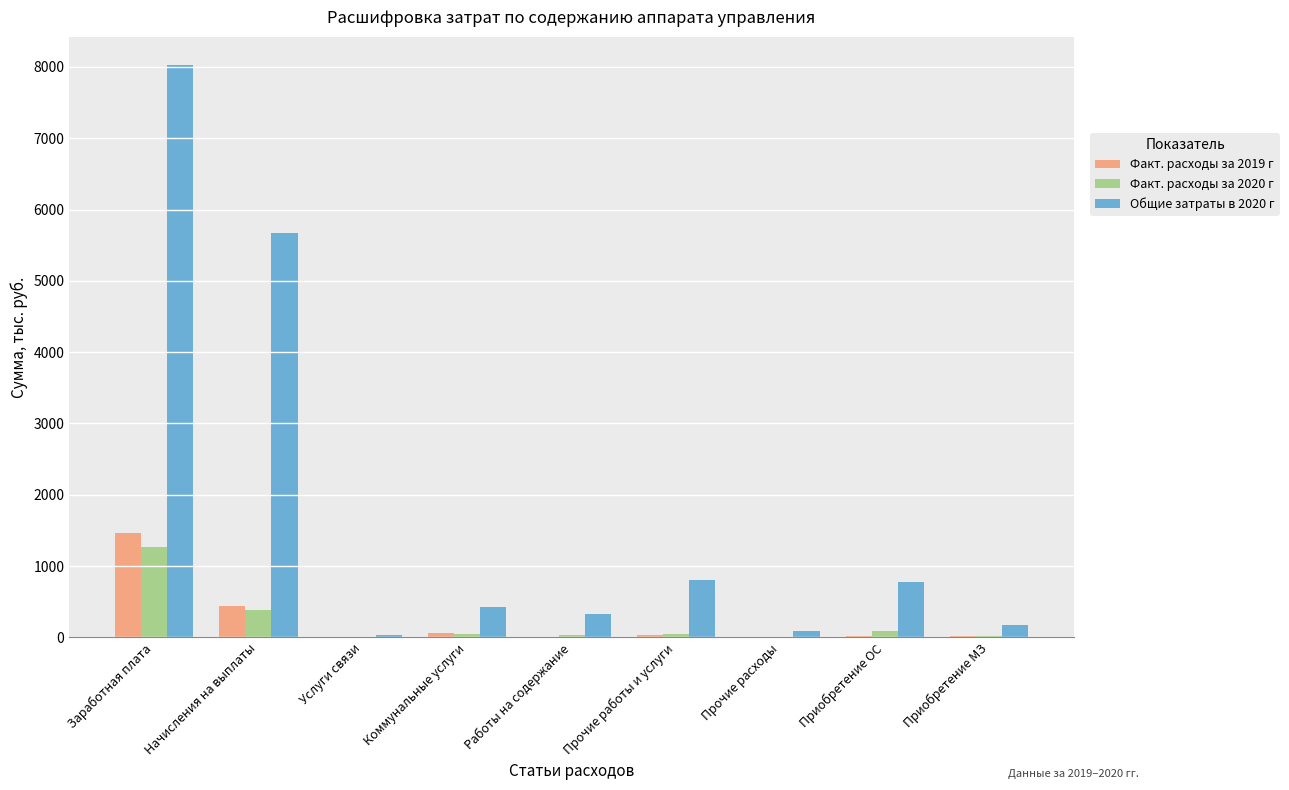

Count the number of categories in the chart.

9